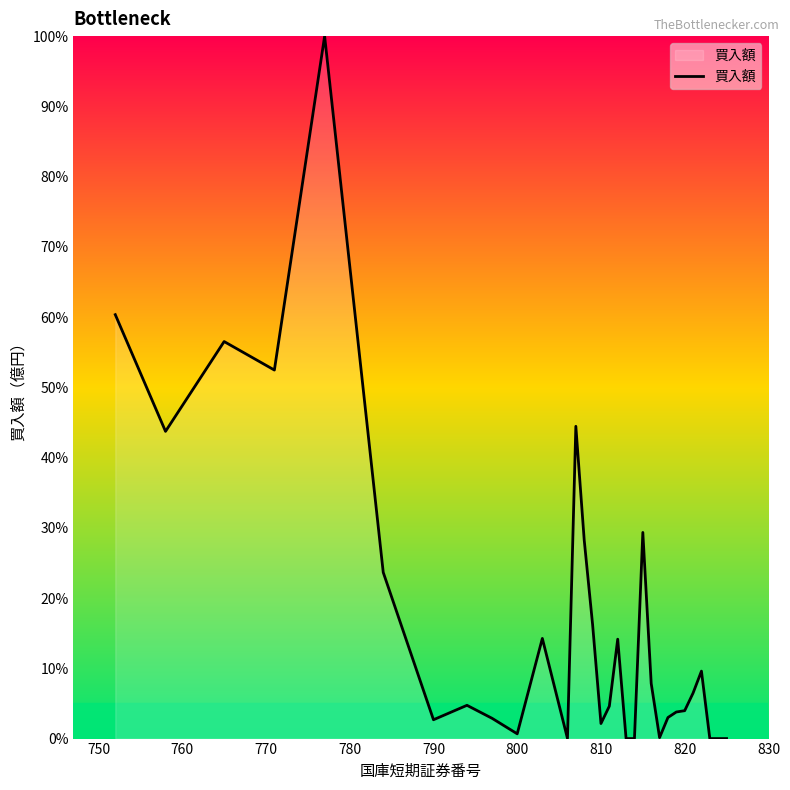

What is the difference between the maximum and minimum values?

100.0